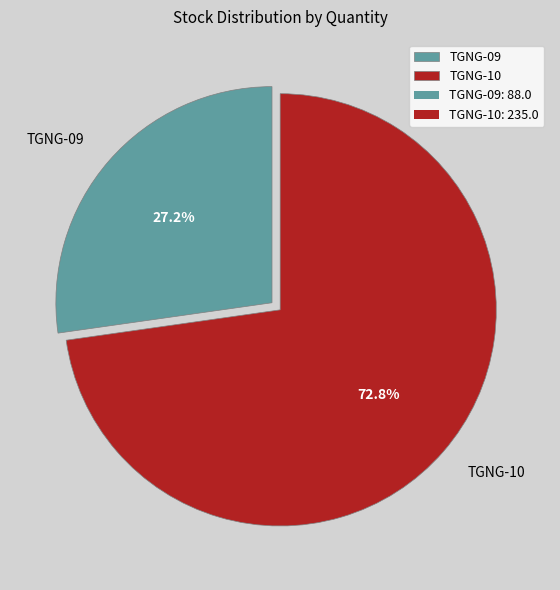

What percentage is the TGNG-09 slice, to the nearest percent?

27%